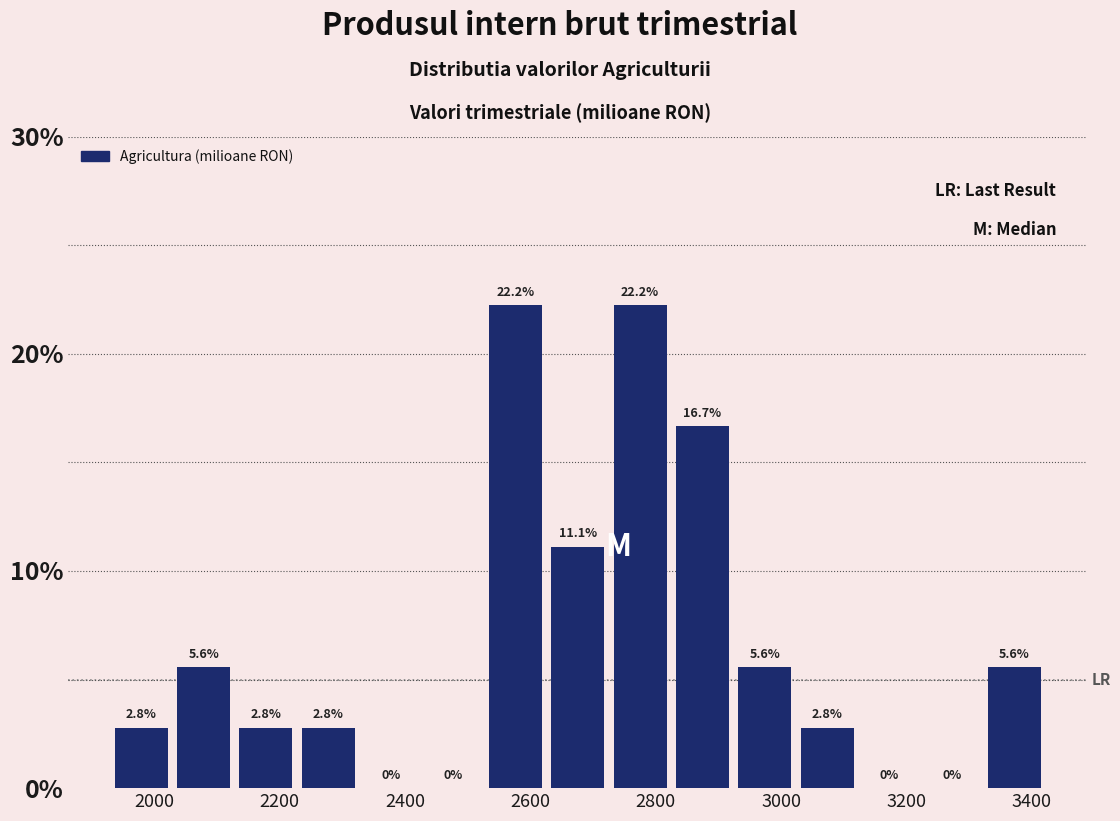

Reading left to right, list every bar in this chart as the range it spans on the x-axis followed by its height. The bar edges are not printed on the chart, so give them approximately, as read against the axis.

1920 to 2020: 2.8
2020 to 2120: 5.6
2120 to 2220: 2.8
2220 to 2320: 2.8
2320 to 2420: 0.0
2420 to 2520: 0.0
2520 to 2620: 22.2
2620 to 2720: 11.1
2720 to 2820: 22.2
2820 to 2920: 16.7
2920 to 3020: 5.6
3020 to 3120: 2.8
3120 to 3220: 0.0
3220 to 3320: 0.0
3320 to 3420: 5.6